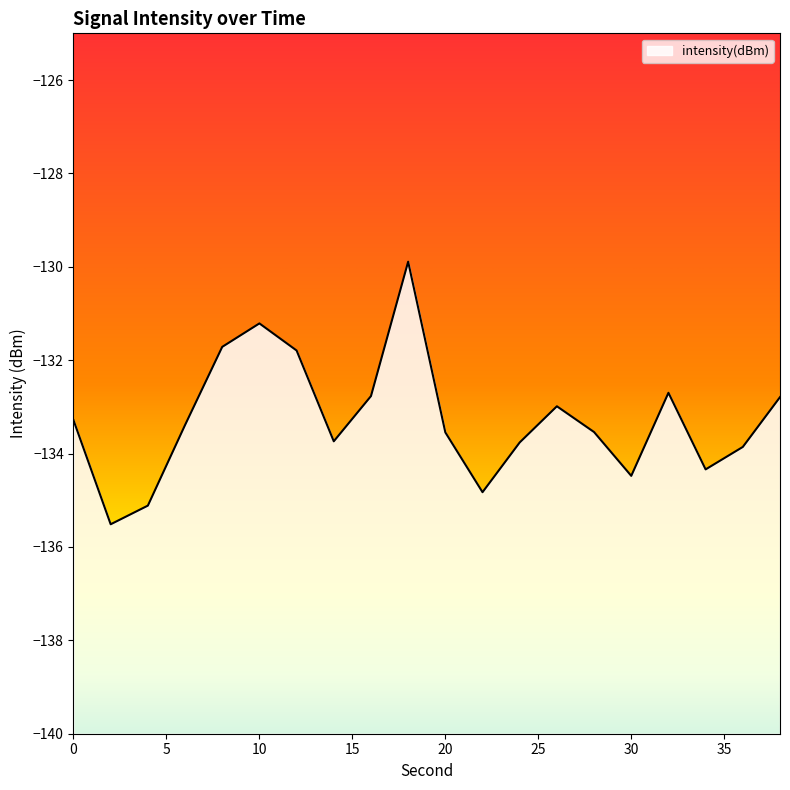

At which label does the data first exceed -133?

8